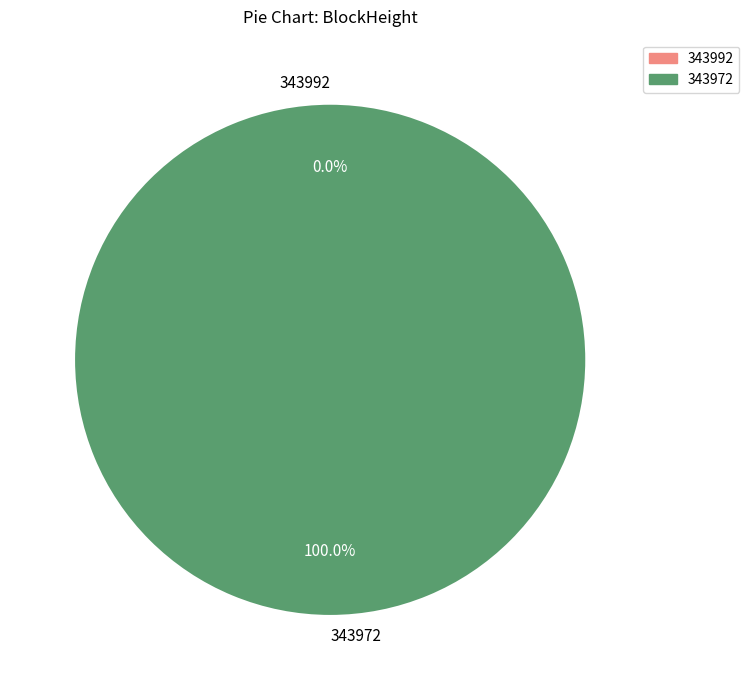

To the nearest percent, what percentage of the pie is 343972?

100%